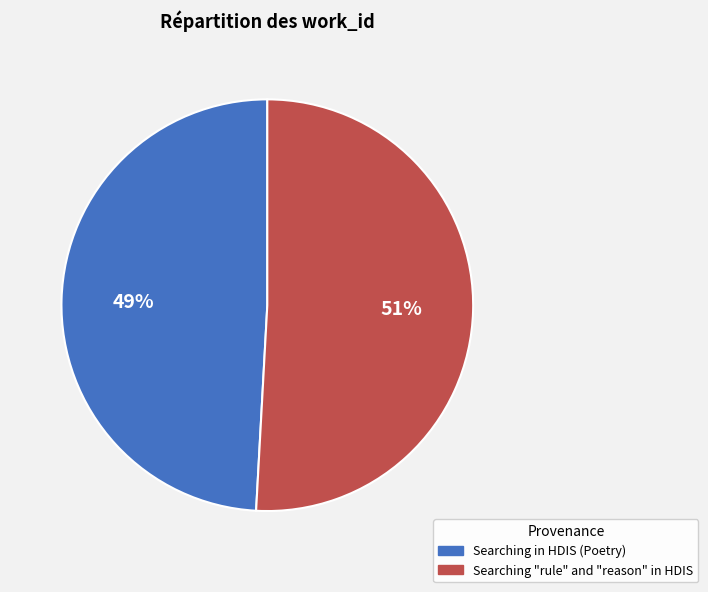

Rank the categories by value from highest to lowest.

Searching "rule" and "reason" in HDIS, Searching in HDIS (Poetry)